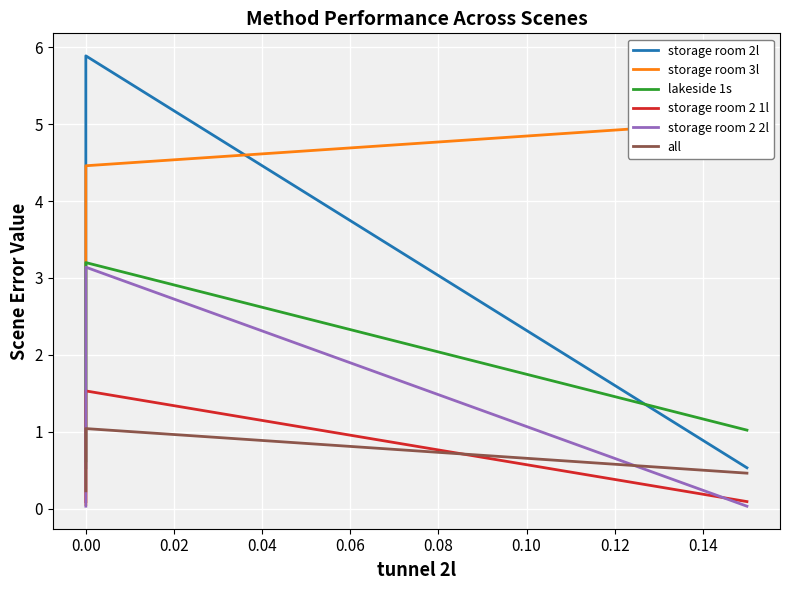

What is the label of the 15th point from the left?

14